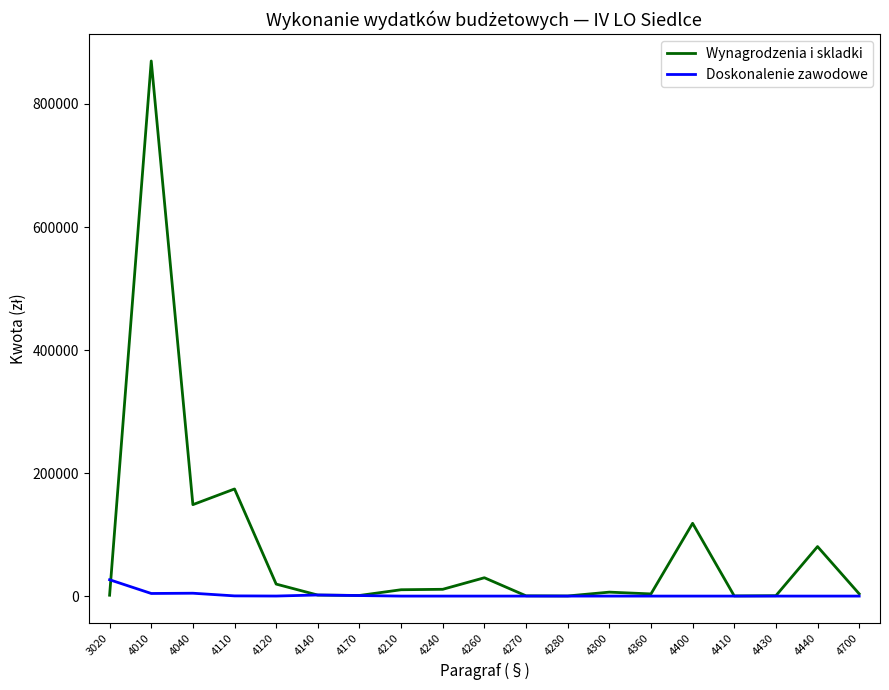

The Doskonalenie zawodowe series shows 0.0 at 4440. True or false?

True